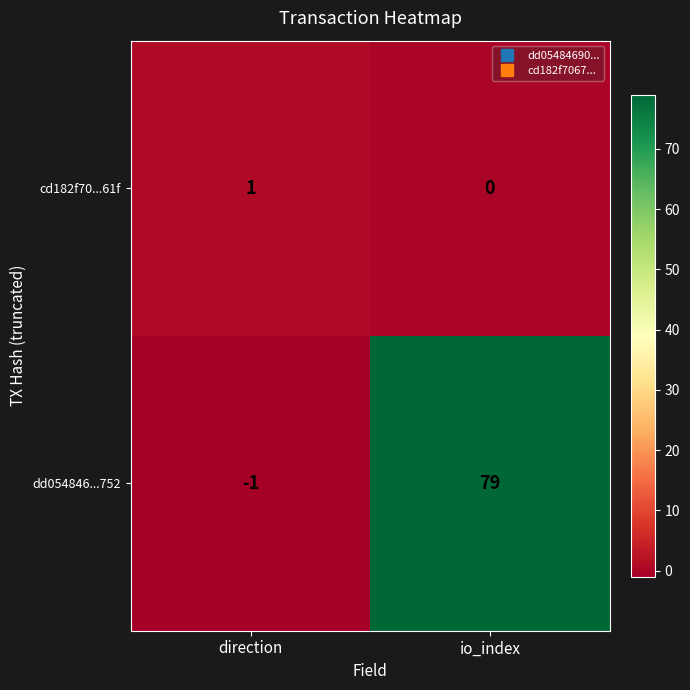

Reading left to right, transcribe all the data shown in this chart.

cd182f70...61f: direction=1	io_index=0
dd054846...752: direction=-1	io_index=79